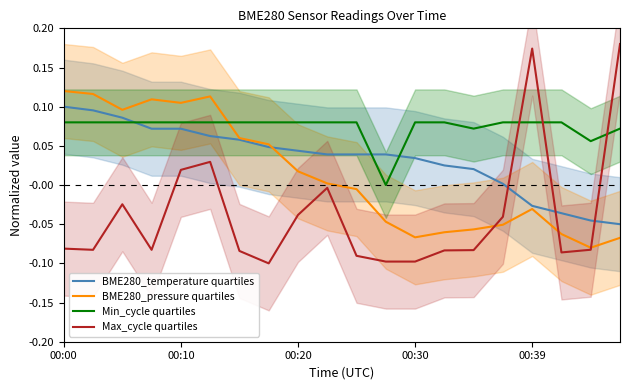

True or false: Max_cycle quartiles and BME280_temperature quartiles cross at least once.

True